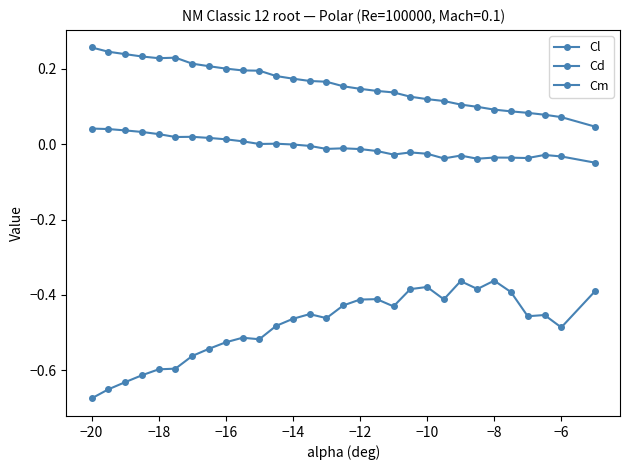

Count the number of data series in this chart.

3